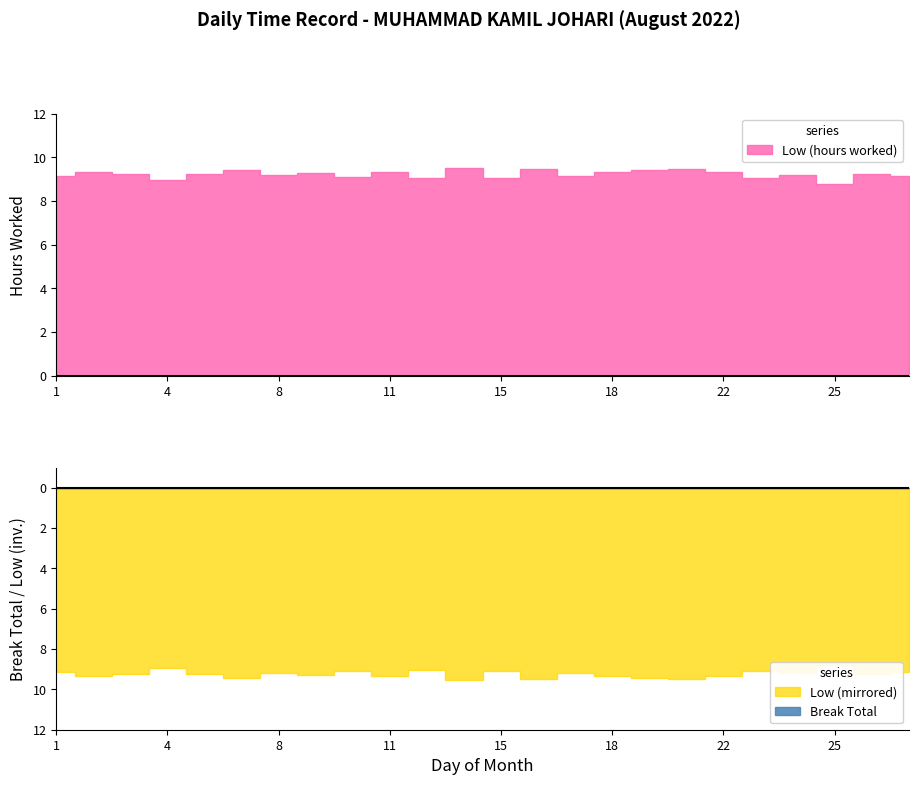

The Break Total series shows 0.0 at 10. True or false?

True